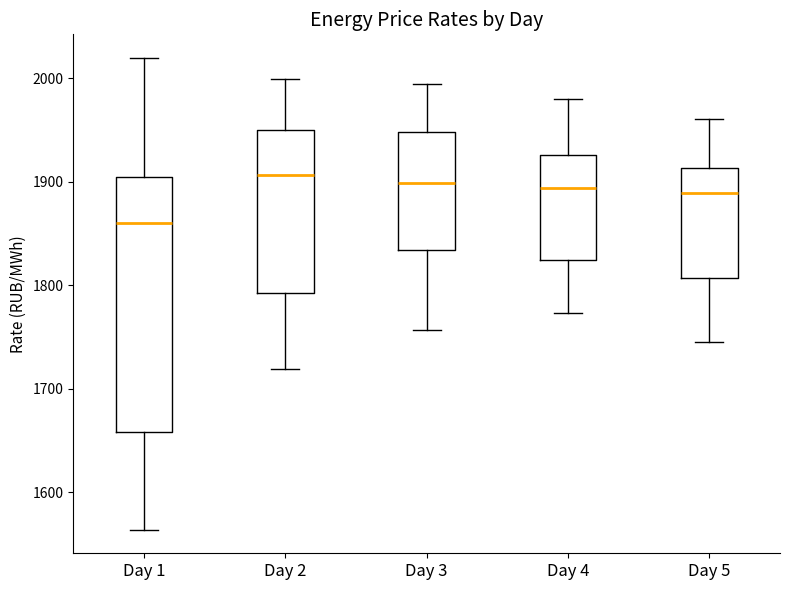

Reading left to right, read every box against the y-axis: the position of its median line, the range the box covers, and the ends of its whiskers. The values are not printed on the chart, so give them approximately, as read against the axis.

Day 1: median 1860, box 1660 to 1900, whiskers 1560 to 2020
Day 2: median 1910, box 1790 to 1950, whiskers 1720 to 2000
Day 3: median 1900, box 1830 to 1950, whiskers 1760 to 1990
Day 4: median 1890, box 1820 to 1930, whiskers 1770 to 1980
Day 5: median 1890, box 1810 to 1910, whiskers 1740 to 1960